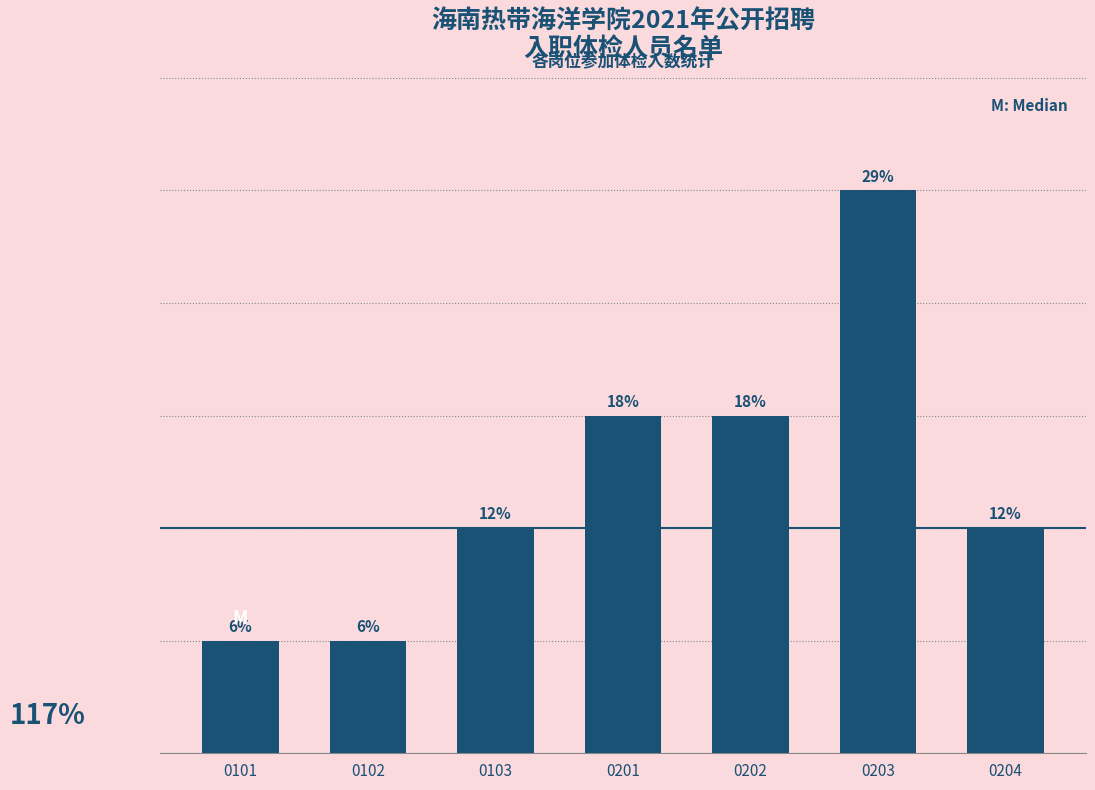

Reading right to left, list all the values displayed in this chart.

0204=2	0203=5	0202=3	0201=3	0103=2	0102=1	0101=1